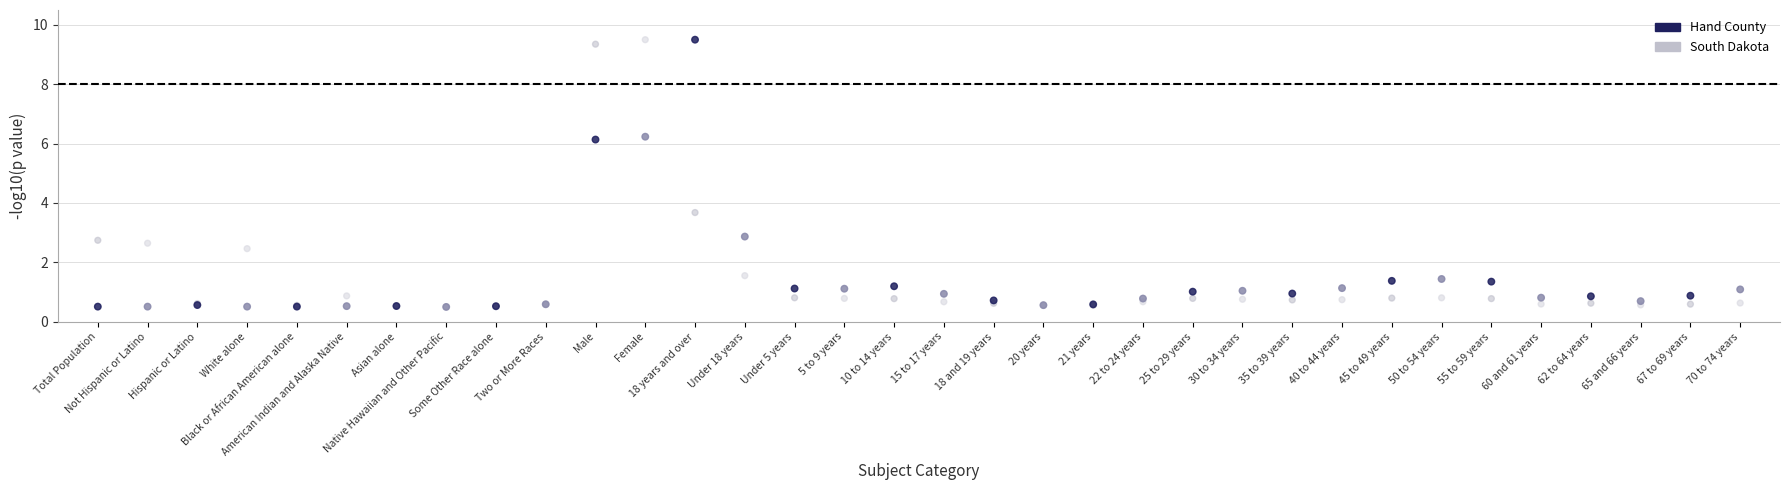

In the Hand County series, what Y value is closest to 4?

2.9